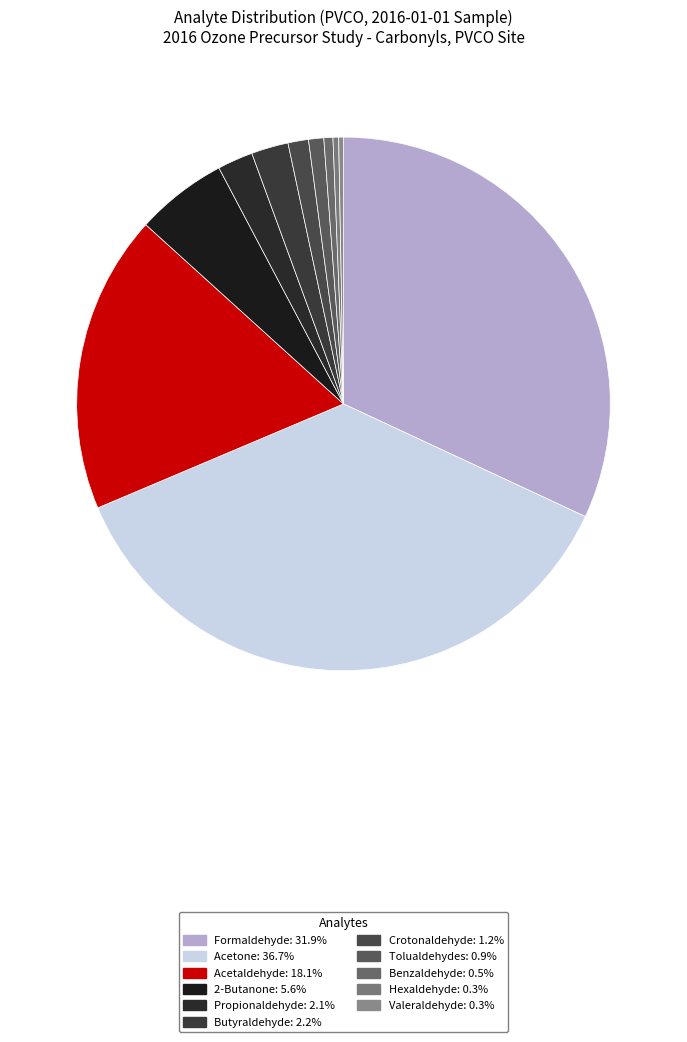

How many slices are in this pie chart?

11